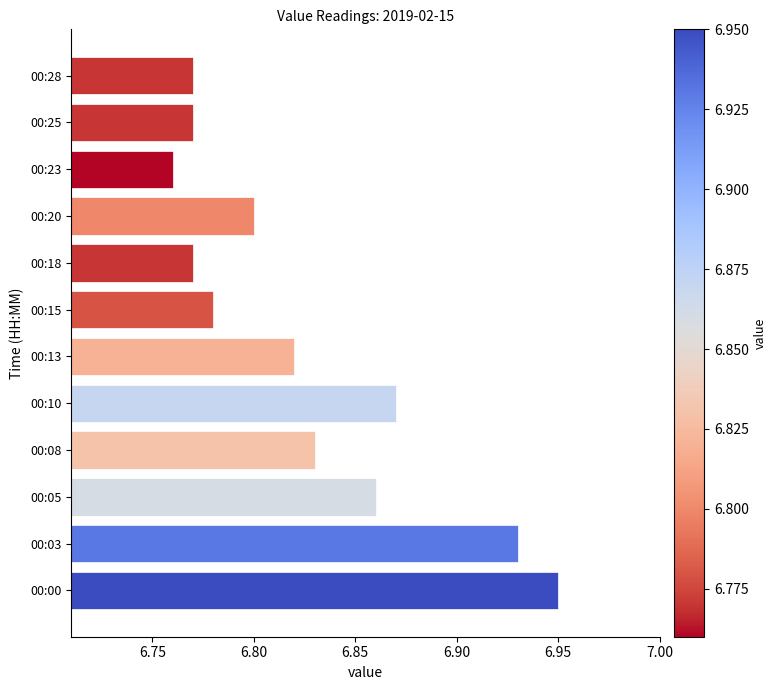

What is the ratio of the value at 00:08 to the value at 00:28?

1.0